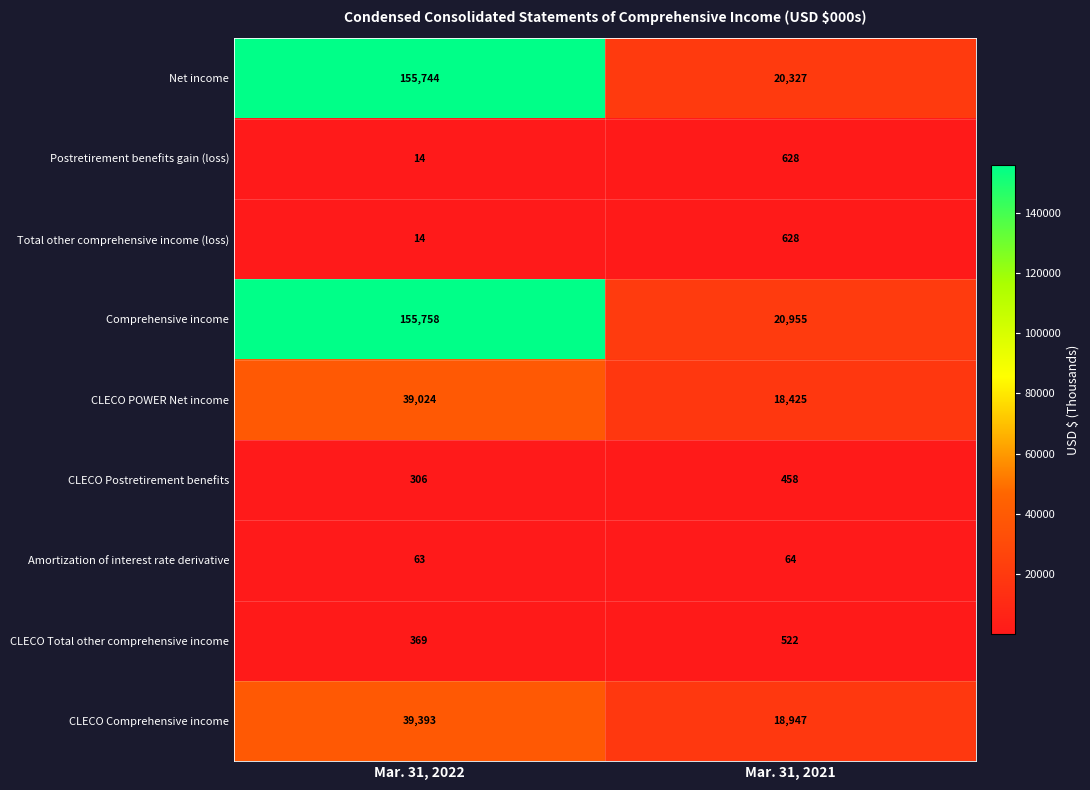

Which label corresponds to the largest value in the chart?

Mar. 31, 2022